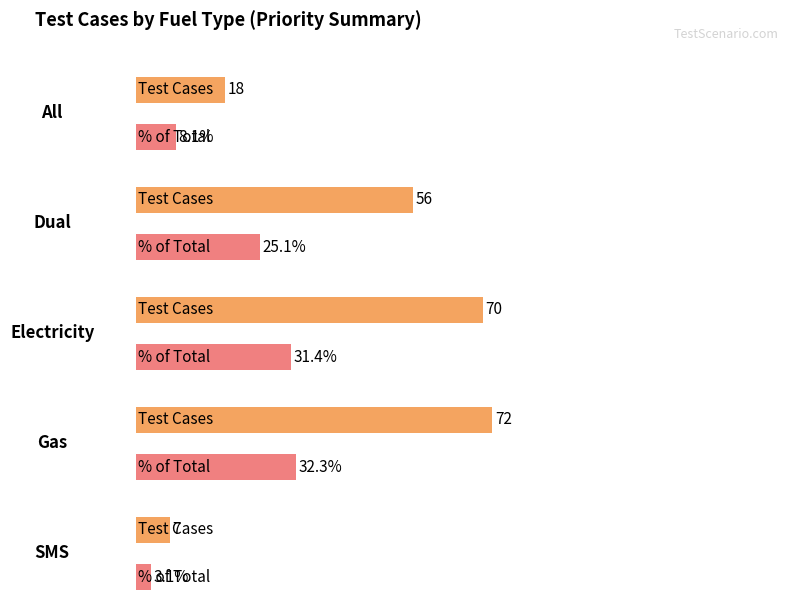

Which category has the lowest value across all series?

SMS Total